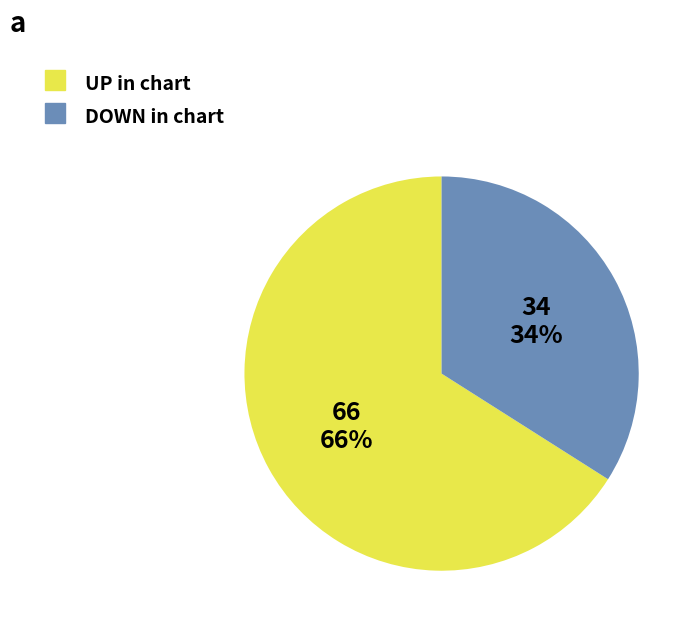

To the nearest percent, what is the average slice percentage?

50%